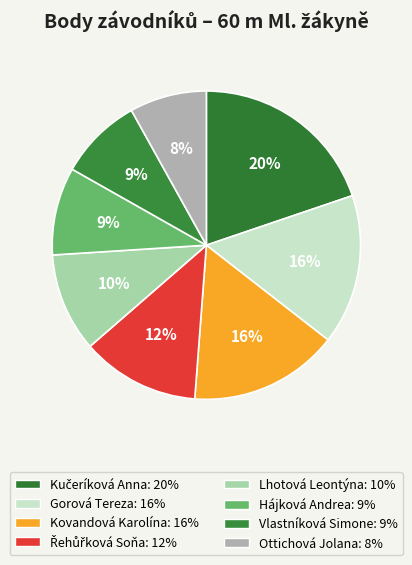

How many slices are in this pie chart?

8